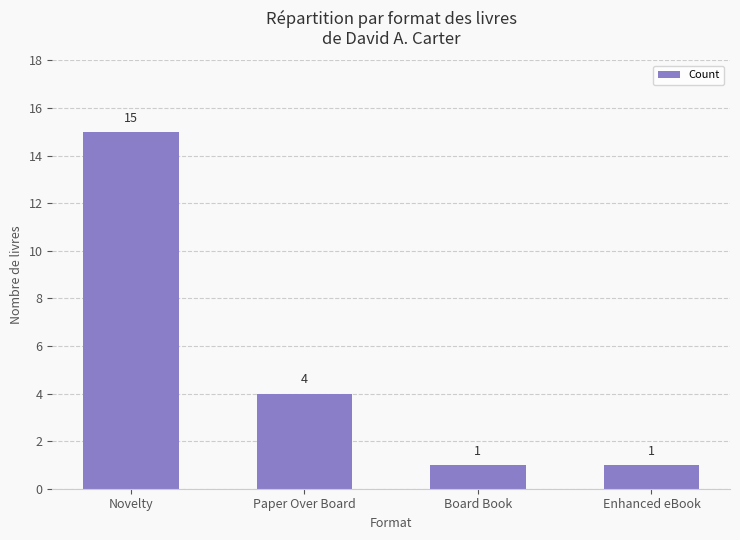

True or false: the data shows 1 at Board Book.

True